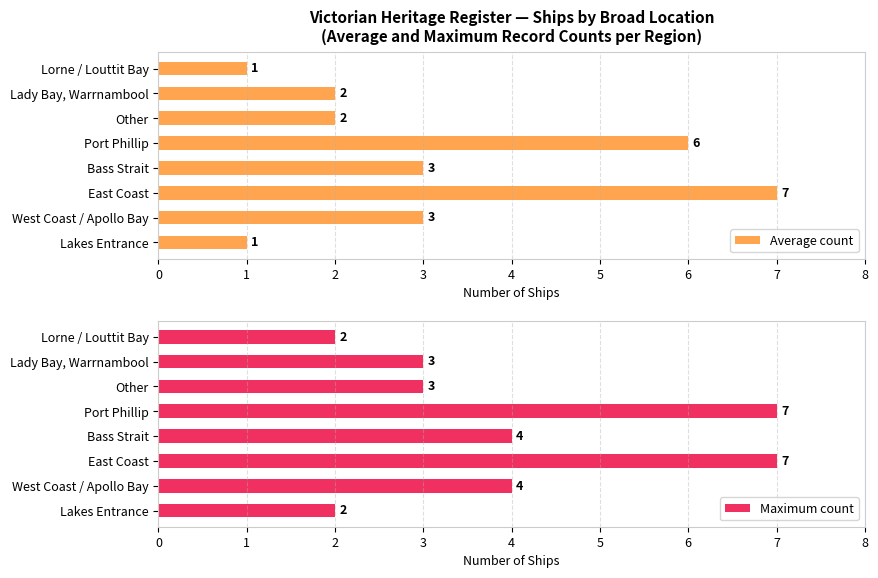

True or false: Average count has a value of 5 at West Coast / Apollo Bay.

False